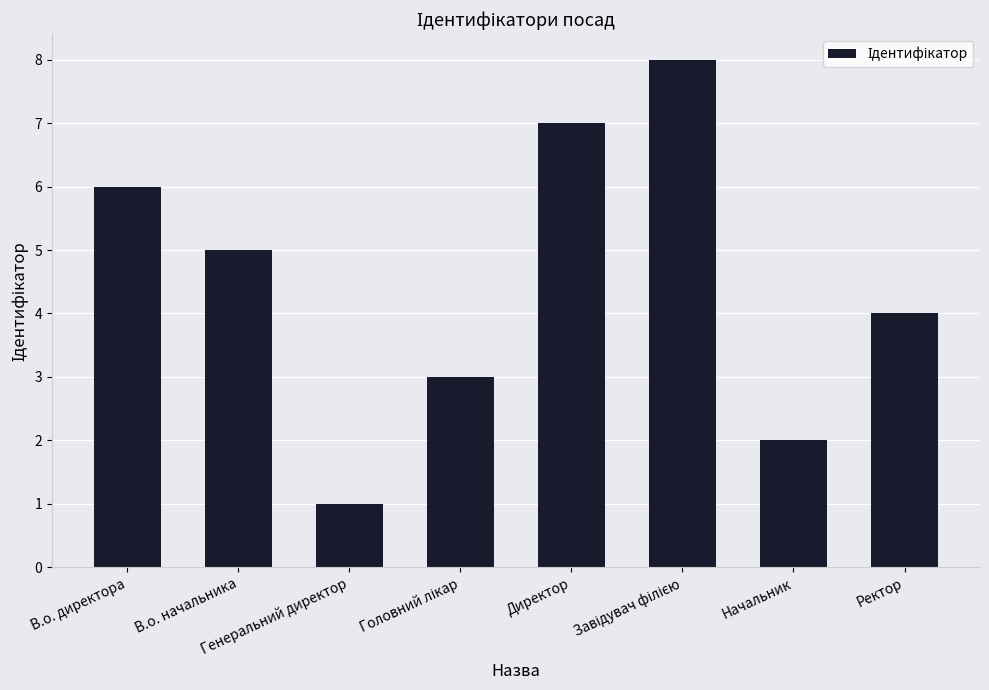

How many data points does each series have?

8